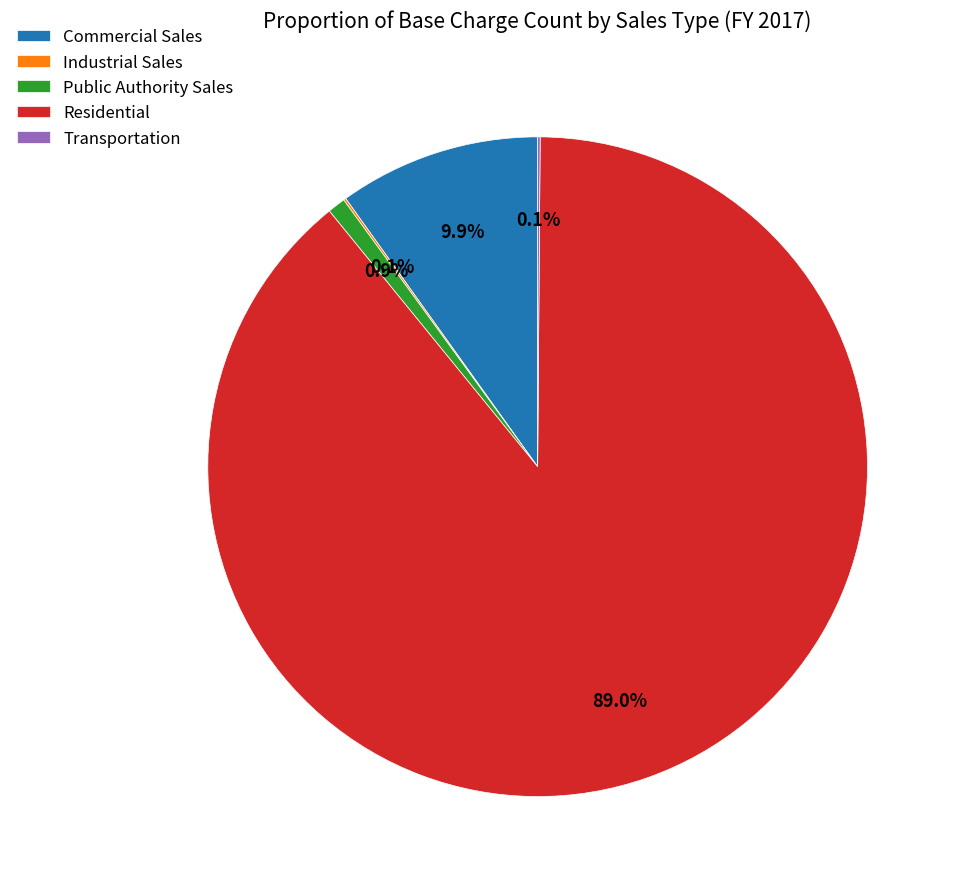

Is there a majority slice in this chart?

Yes